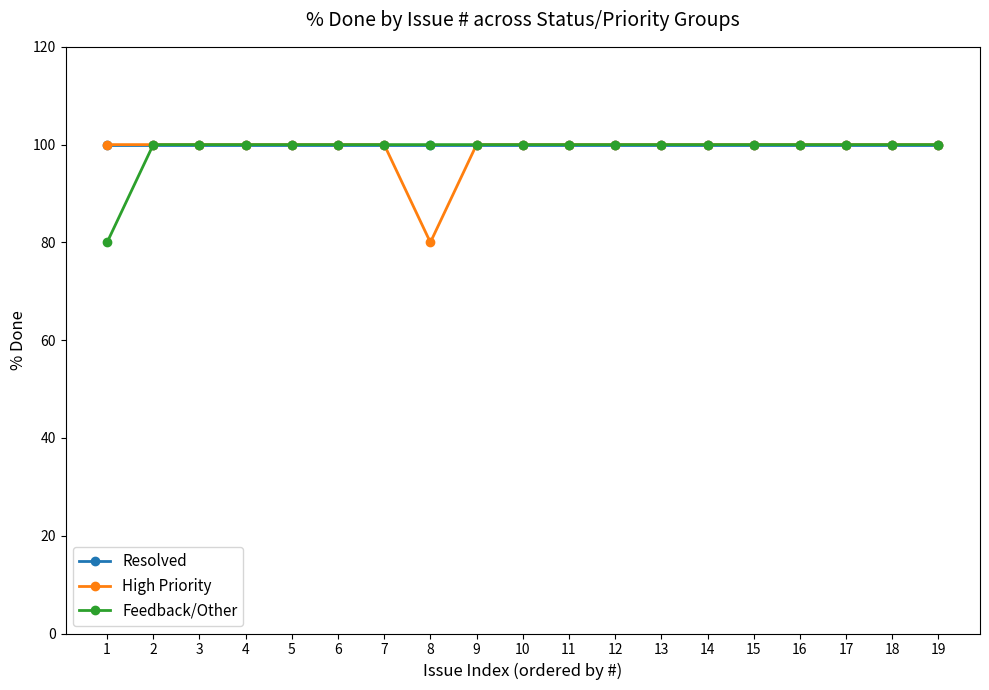

Which series changed the most between 1 and 4?

Feedback/Other